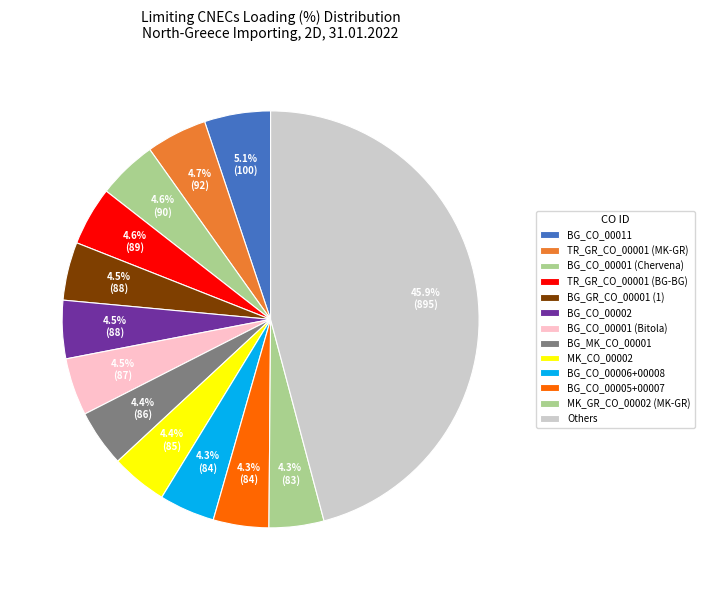

Count the number of slices in the pie.

13